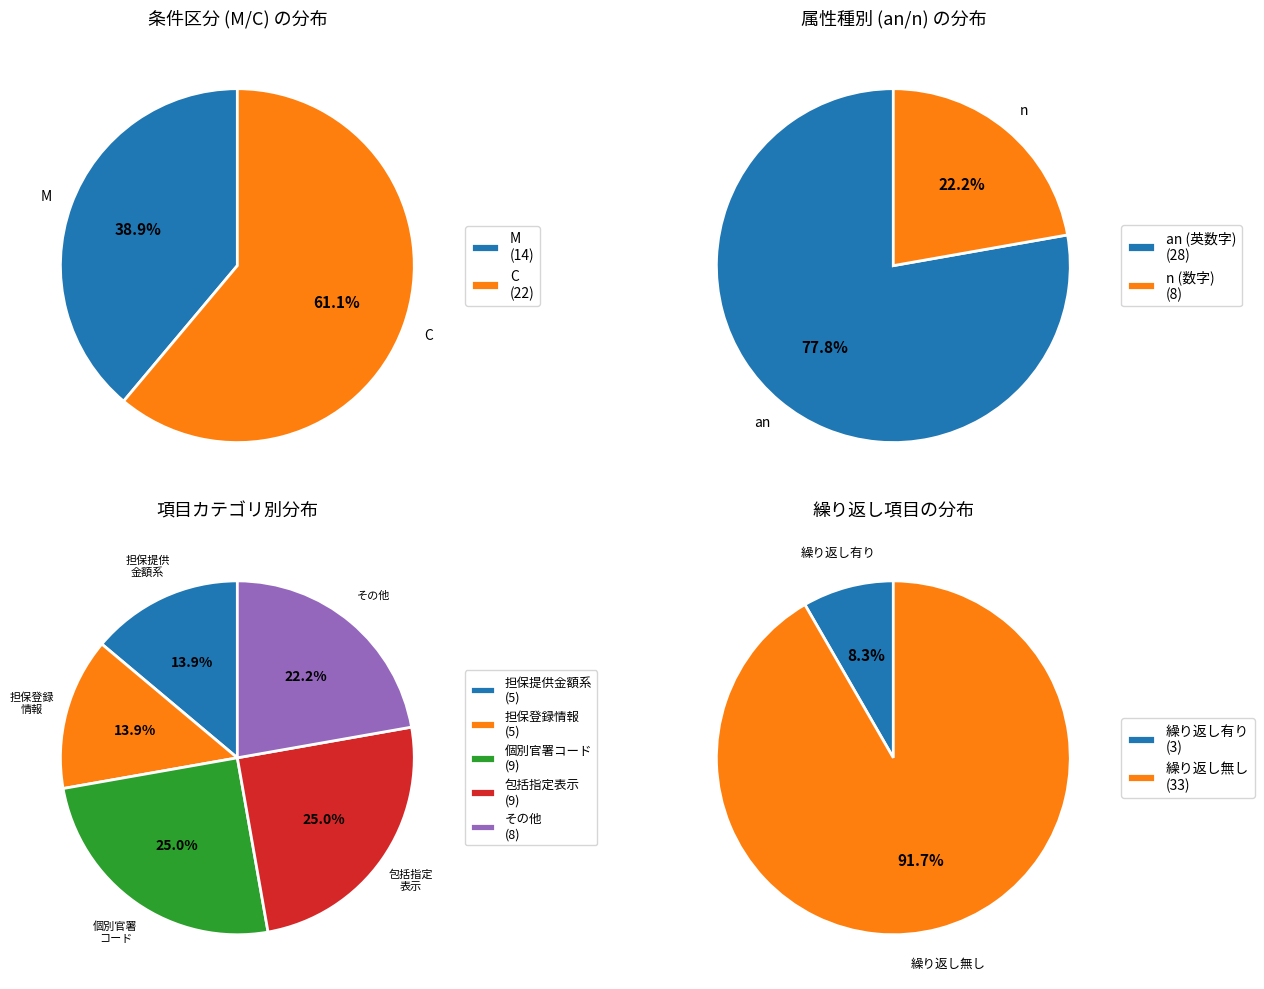

What portion of the pie excludes C?

38.9%